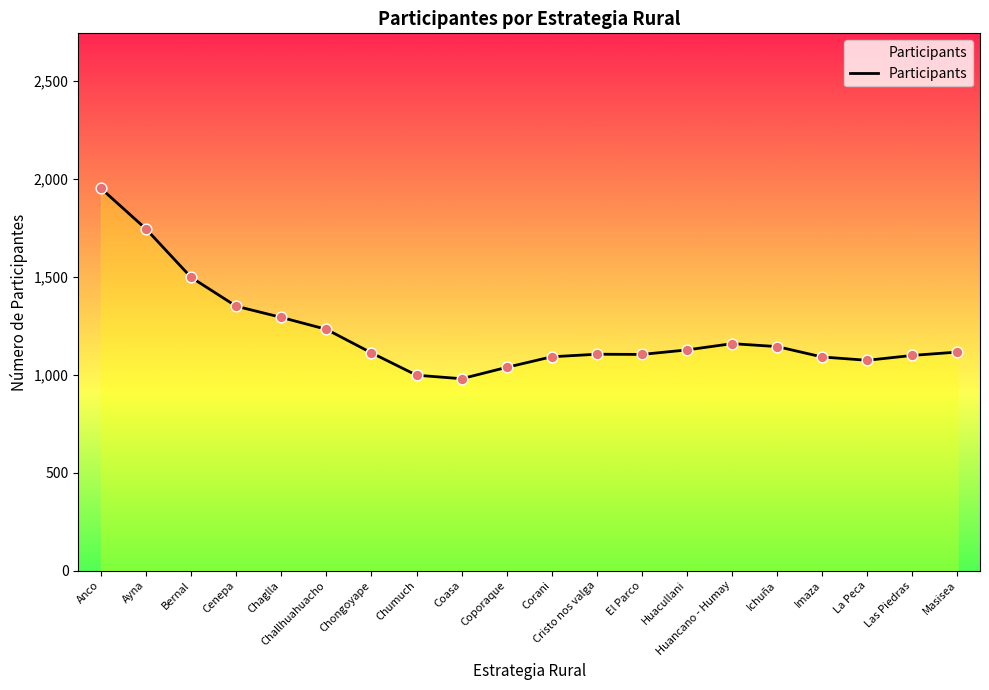

Between Anco and El Parco, which is larger?

Anco